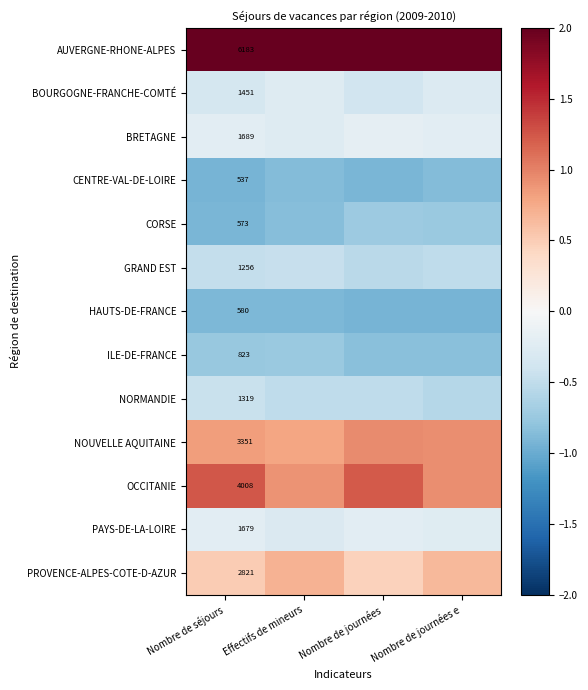

Rank the series at Nombre de séjours from highest to lowest value.

AUVERGNE-RHONE-ALPES, OCCITANIE, NOUVELLE AQUITAINE, PROVENCE-ALPES-COTE-D-AZUR, BRETAGNE, PAYS-DE-LA-LOIRE, BOURGOGNE-FRANCHE-COMTÉ, NORMANDIE, GRAND EST, ILE-DE-FRANCE, HAUTS-DE-FRANCE, CORSE, CENTRE-VAL-DE-LOIRE